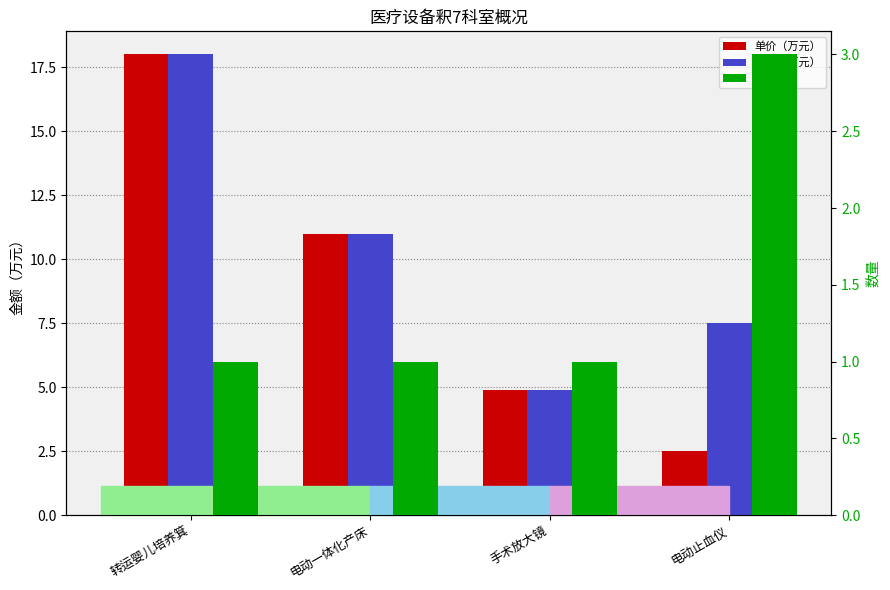

How many values in the 总价（万元） series are below 11?

2